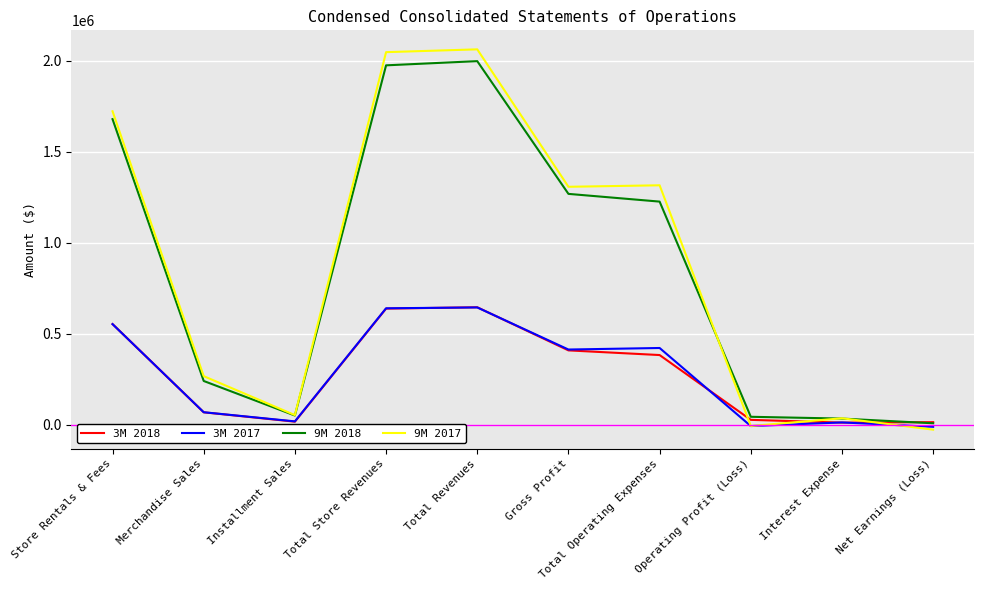

The value of 9M 2018 at Interest Expense is 32662. True or false?

True